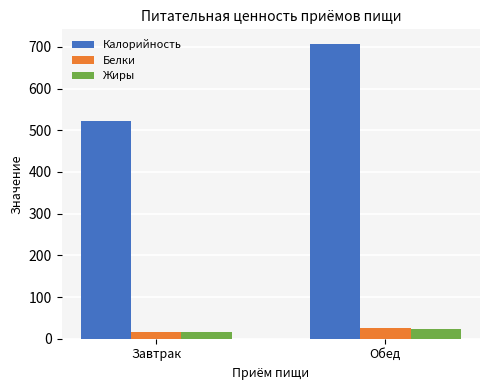

Where is Жиры nearest to the value 20?

Завтрак